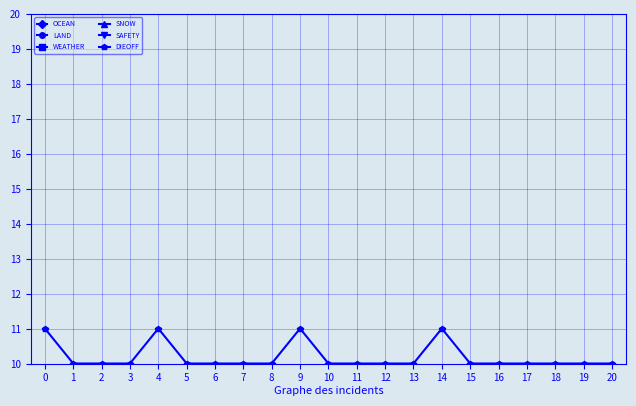

What is the average value of the WEATHER series?

4